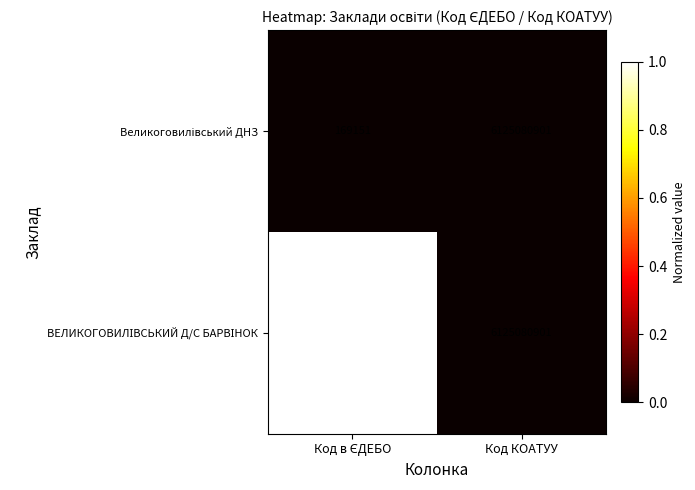

What is the maximum value shown in the chart?

6125080901